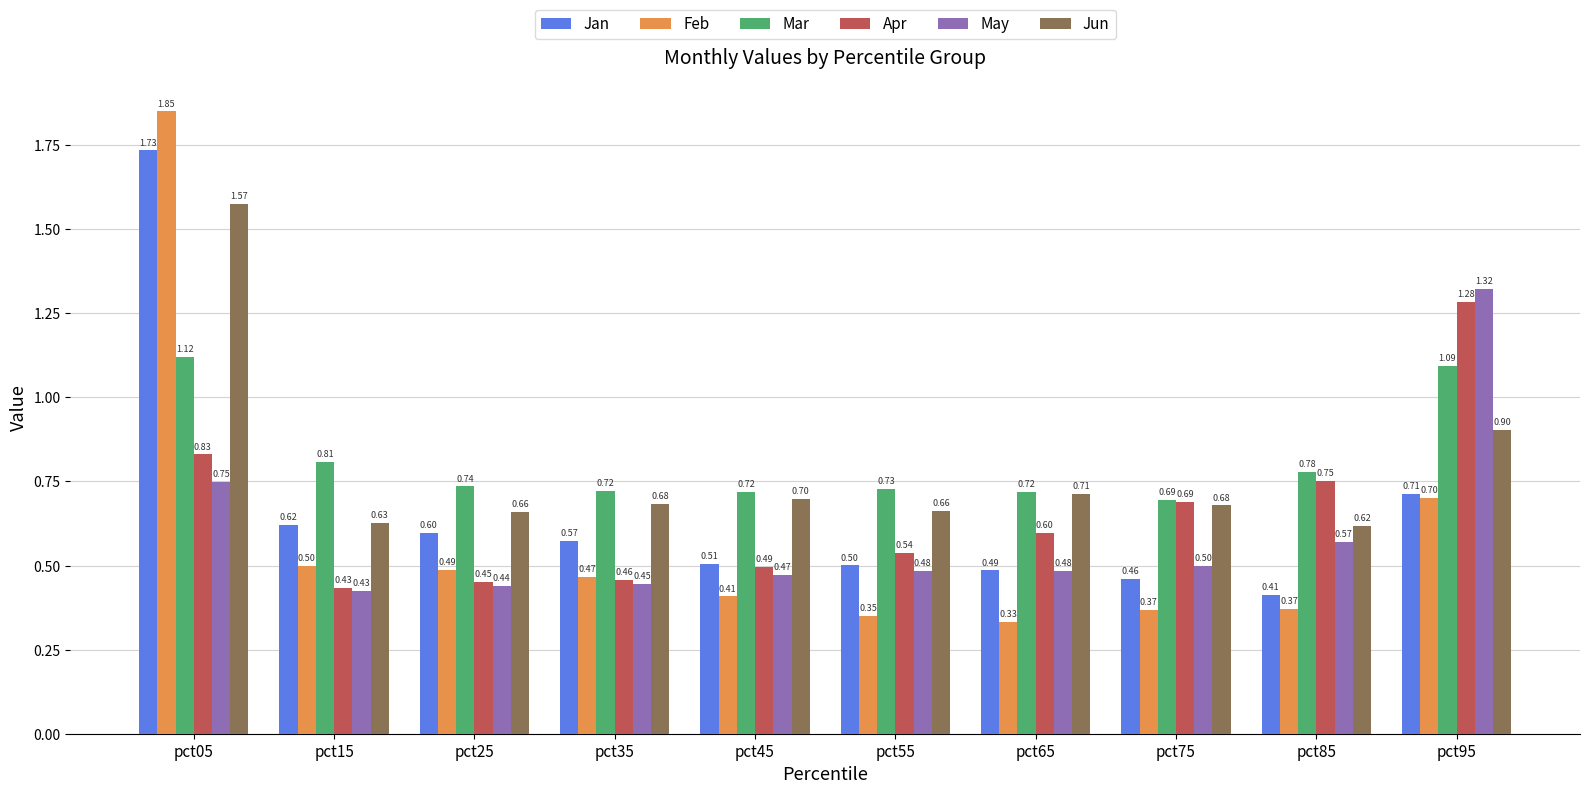

The Jan series shows 0.4 at pct05. True or false?

False